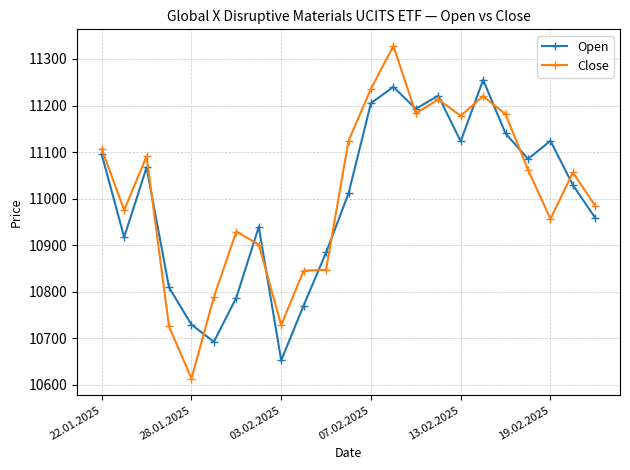

Which series has the widest spread of values?

Close